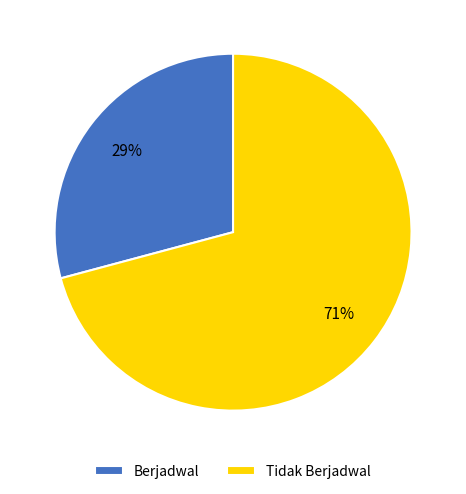

How many slices are in this pie chart?

2